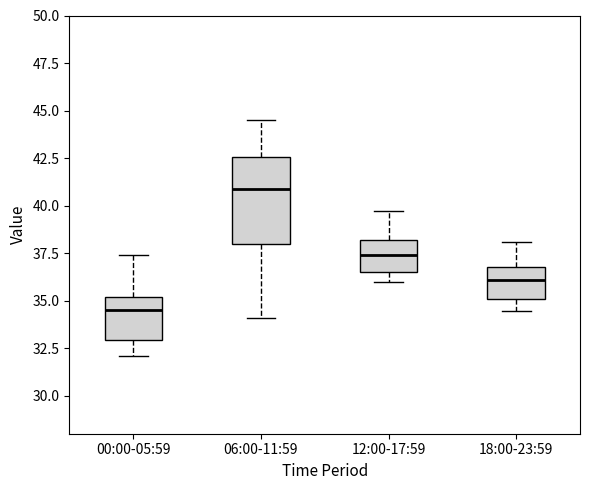

Where does the upper whisker of the box for 06:00-11:59 end on the y-axis? The values are not printed on the chart, so give them approximately, as read against the axis.

44.5